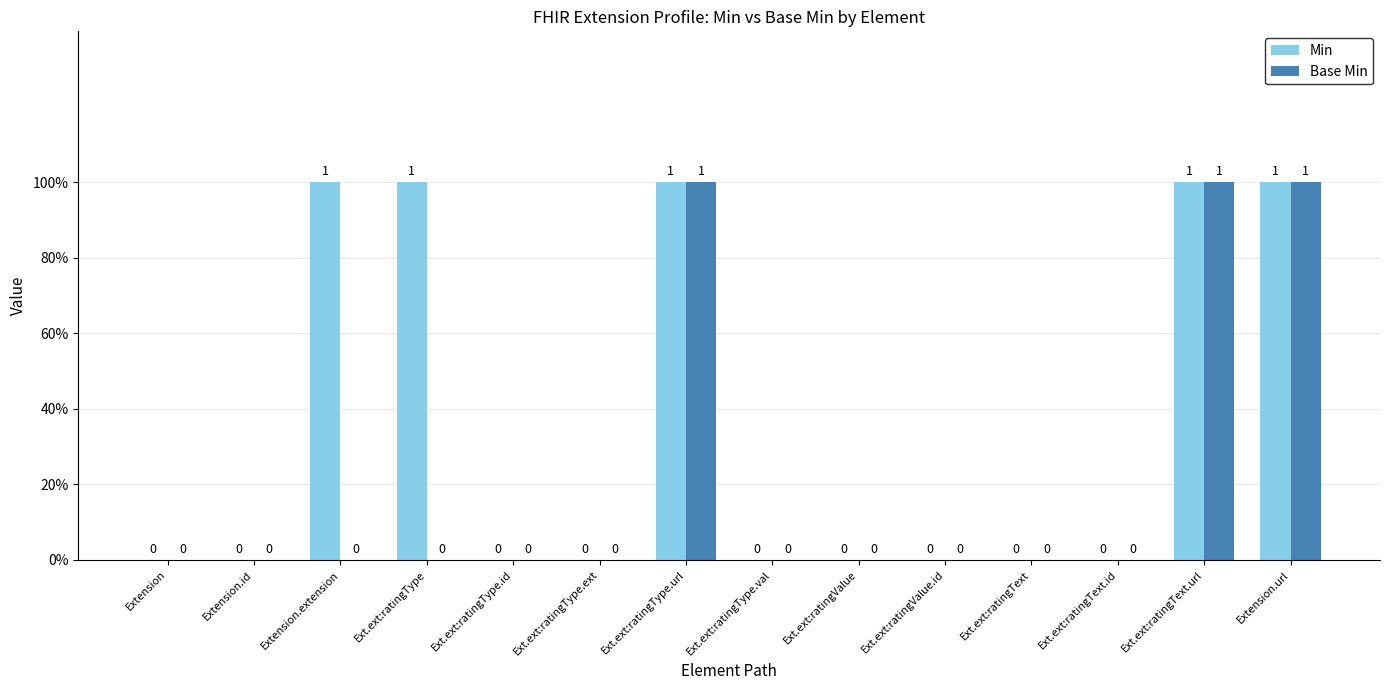

The Base Min series shows -1 at Ext.ext:ratingValue. True or false?

False